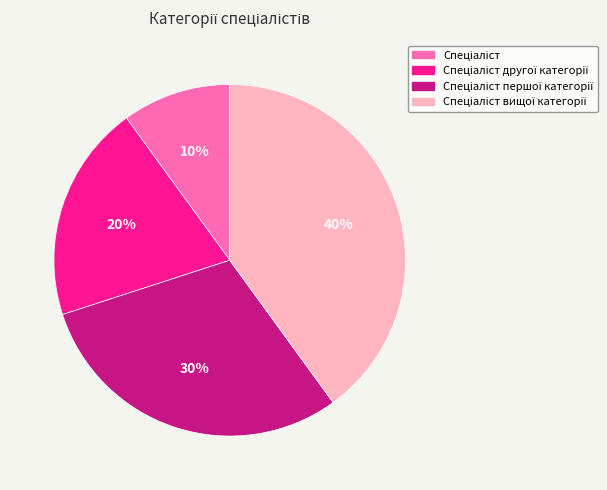

How many slices are in this pie chart?

4